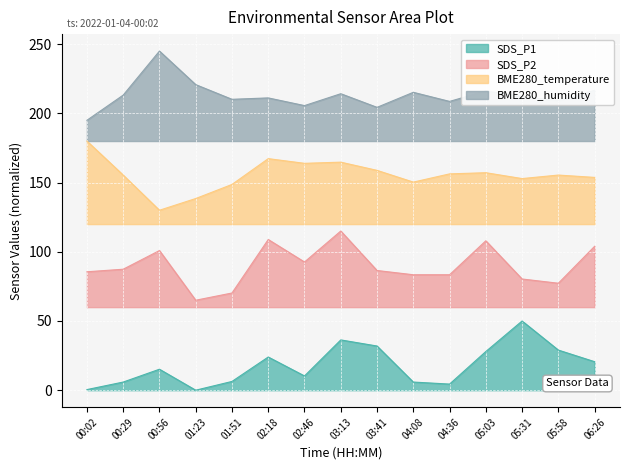

At which category is the sum across all series the highest?

03:13